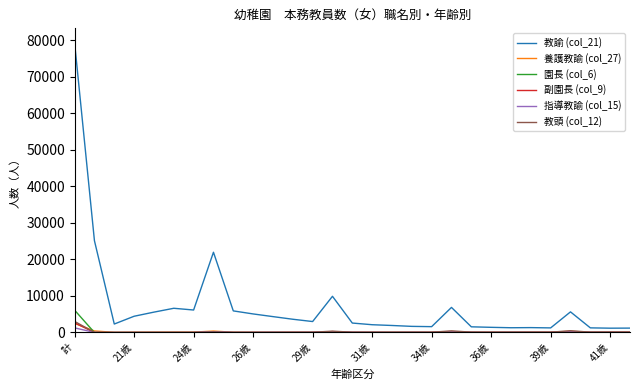

Which series has the largest range (max minus min)?

教諭 (col_21)